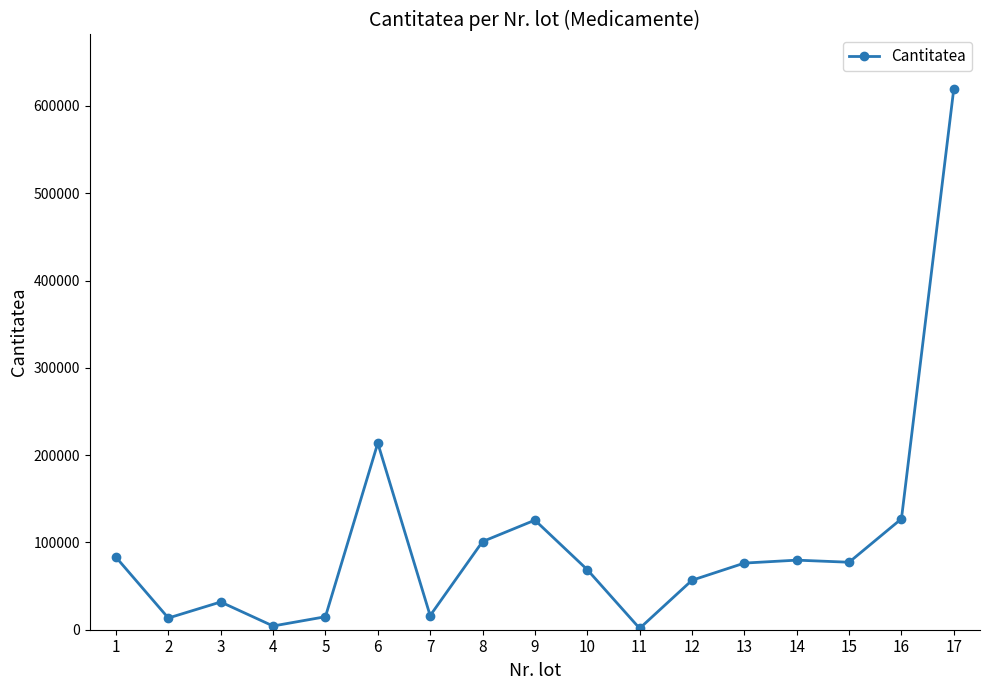

Approximately how many times larger is the value at 10 compared to 16?

0.5